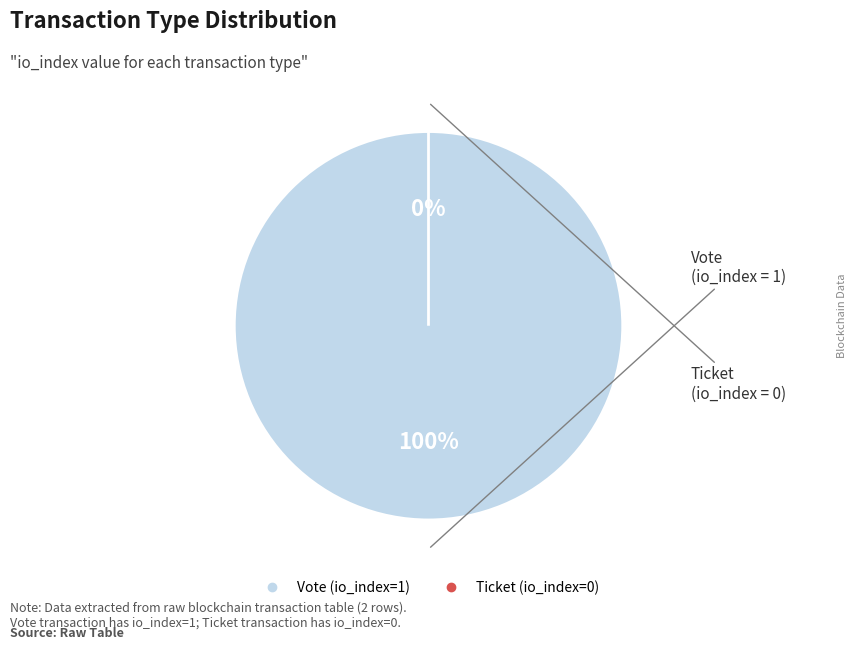

What is the total percentage of Vote (io_index=1) and Ticket (io_index=0)?

100.0%